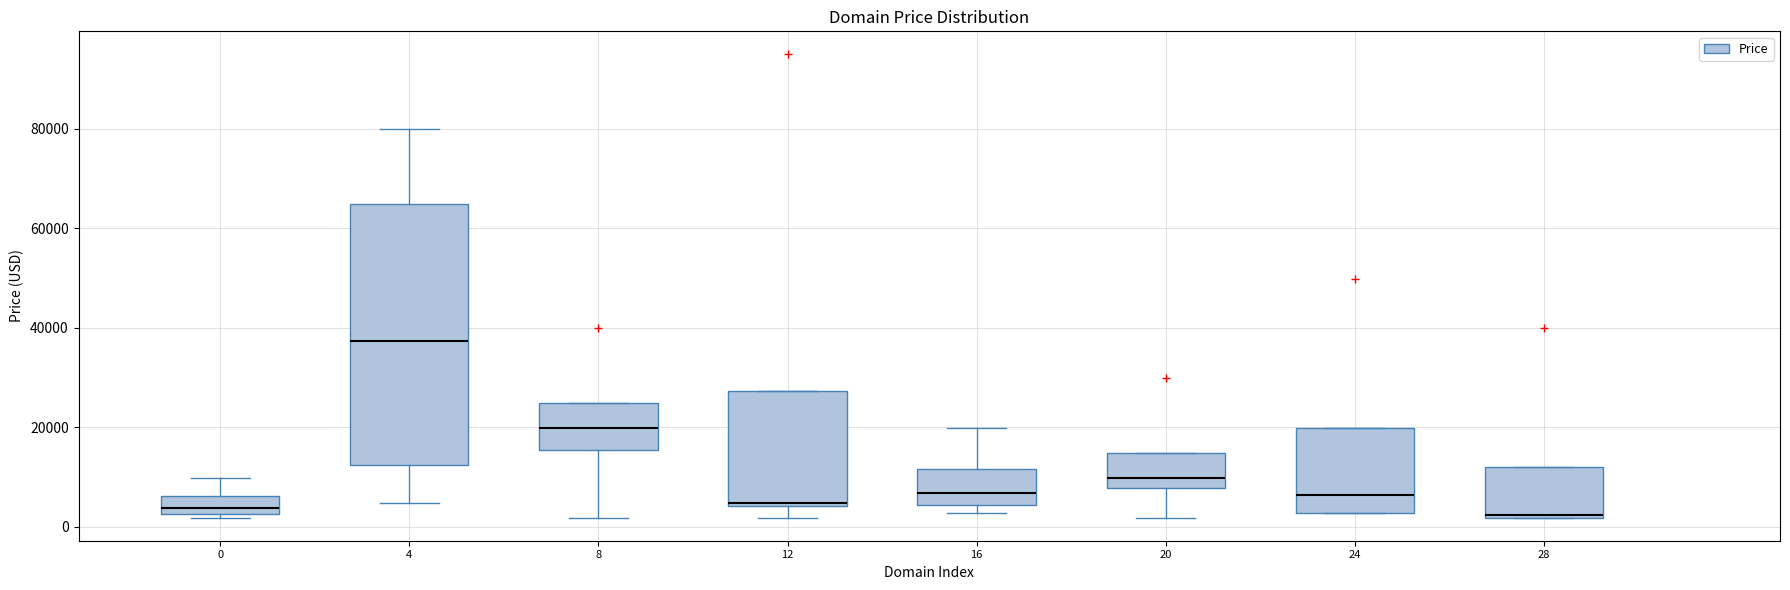

Which box has the highest median line?

4